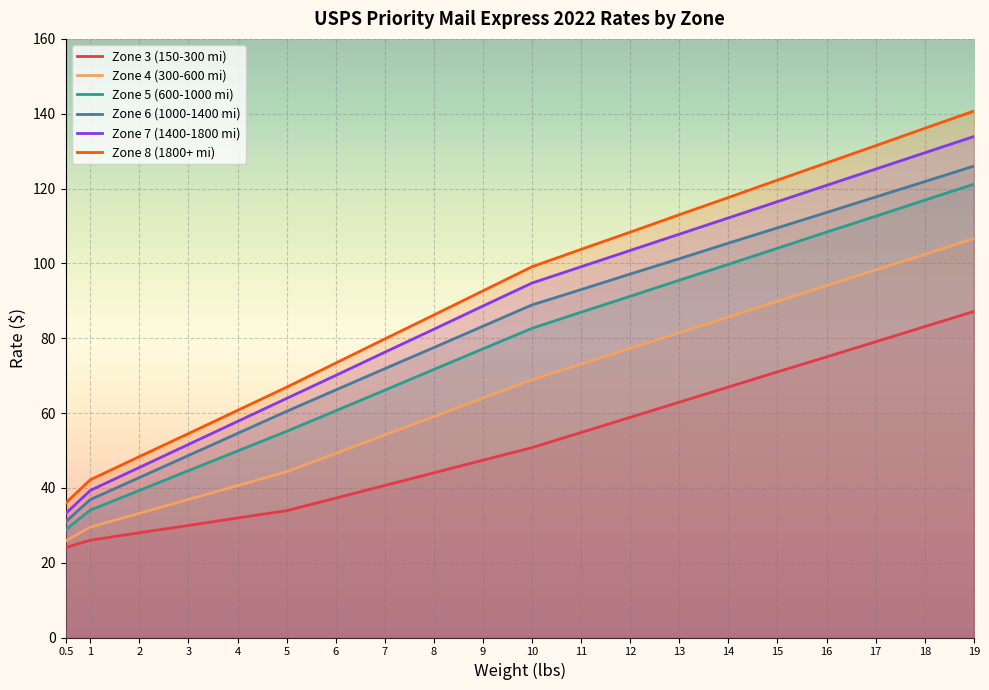

True or false: Zone 8 (1800+ mi) and Zone 4 (300-600 mi) cross at least once.

False